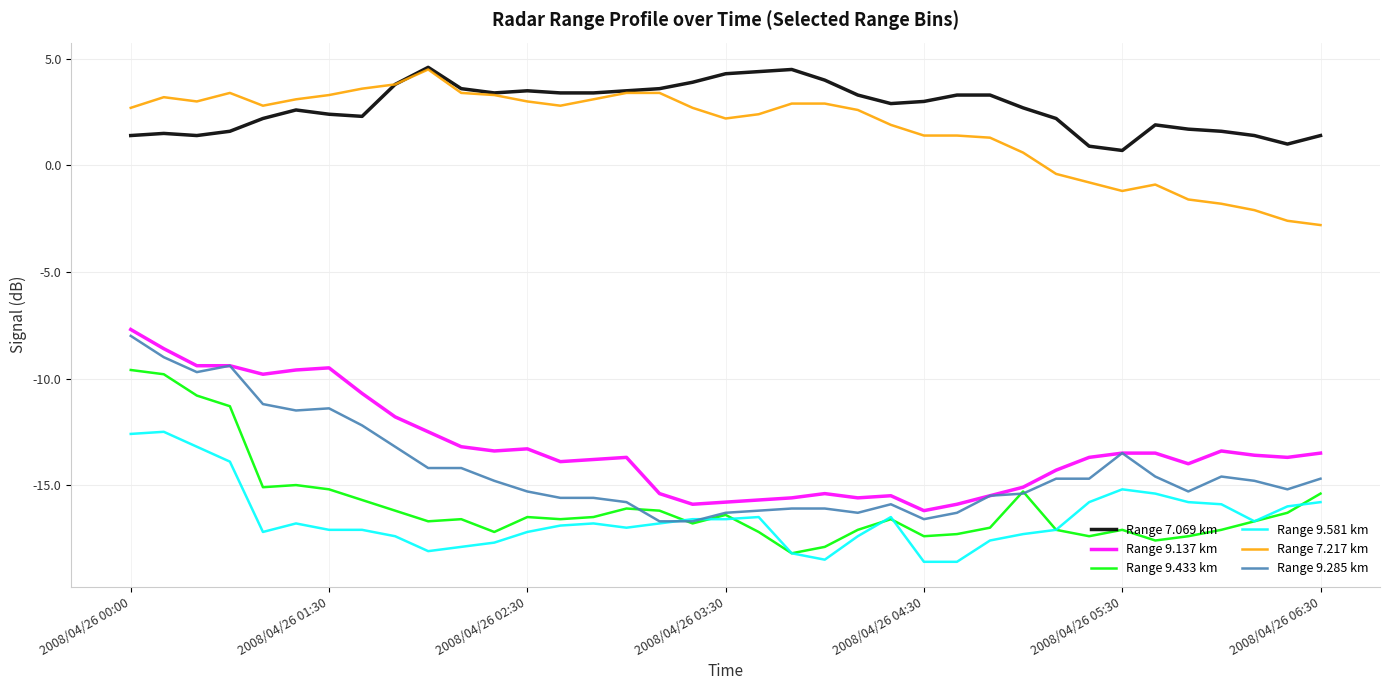

True or false: Range 7.069 km and Range 9.433 km intersect in this chart.

False